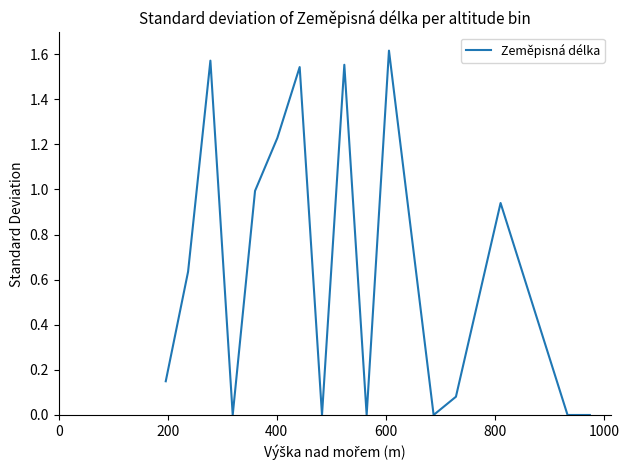

Does the chart have visible grid lines?

No